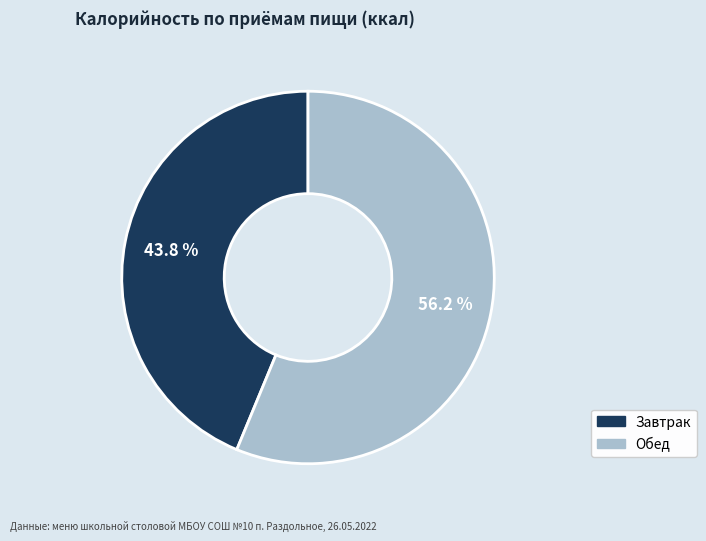

To the nearest percent, what is the average slice percentage?

50%